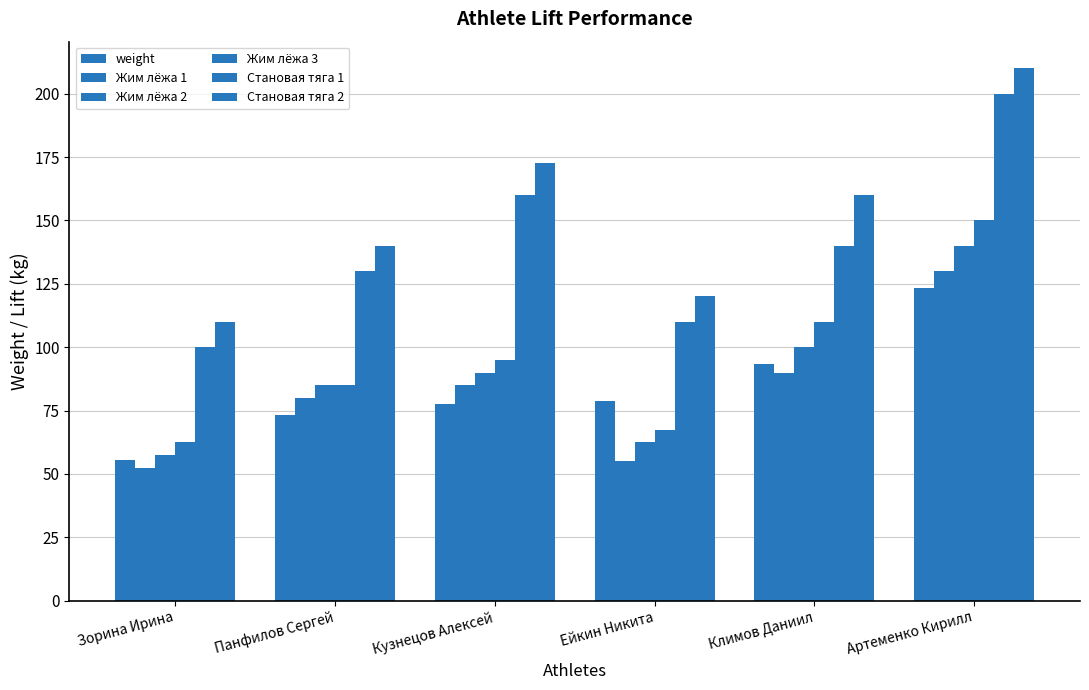

How many bars are there in total?

36